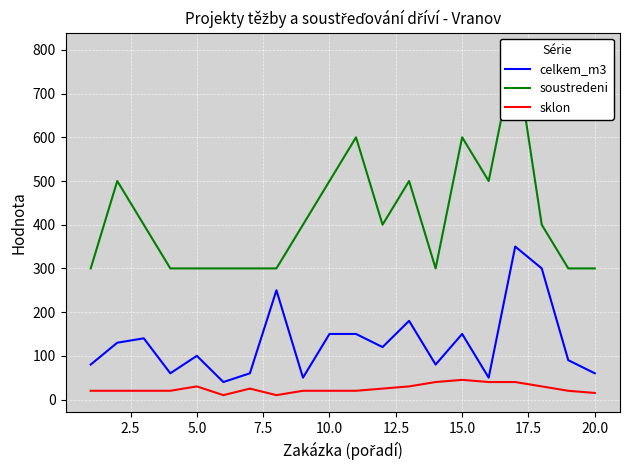

The soustredeni series shows 524 at 17.5. True or false?

False